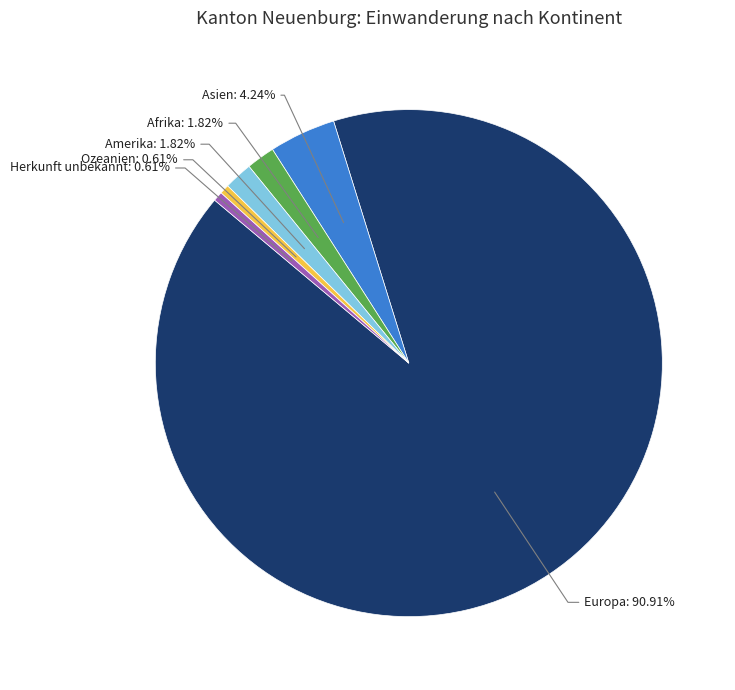

Do Herkunft unbekannt and Ozeanien together represent more than half of the pie?

No